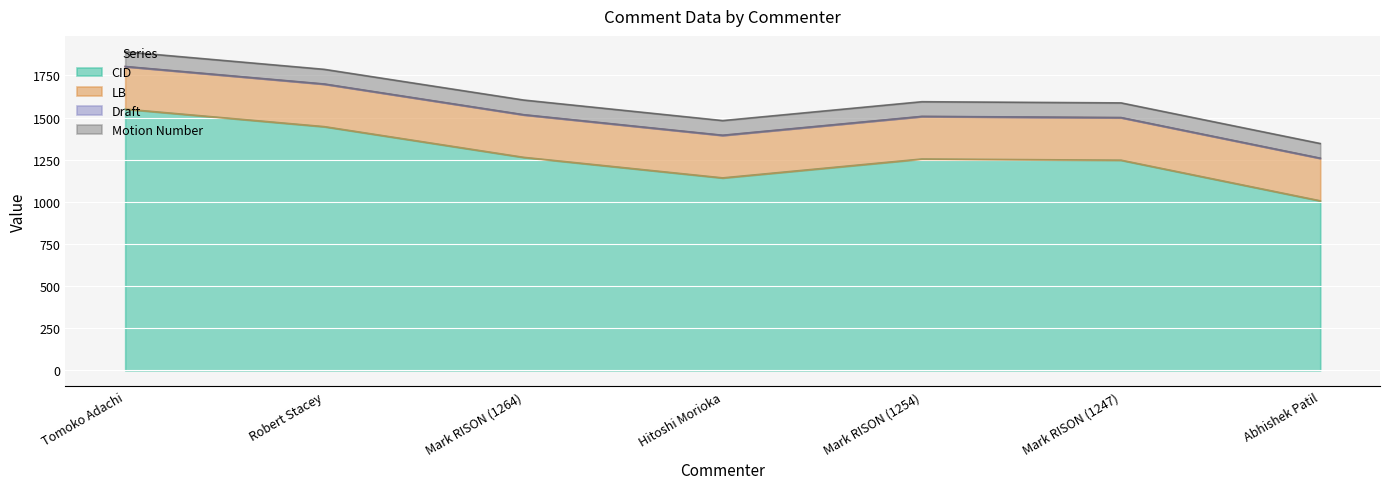

Between Tomoko Adachi and Robert Stacey, which series saw the biggest shift?

CID